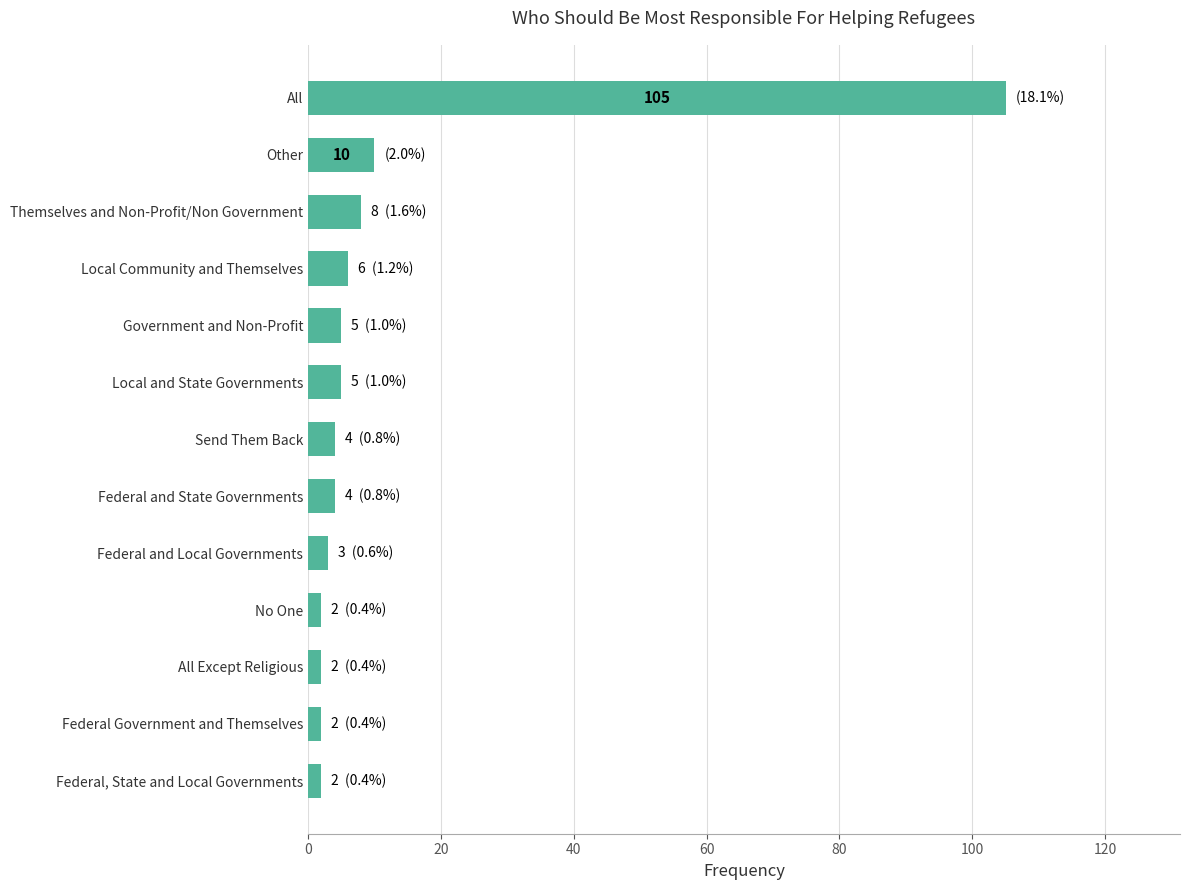

Is it true that the value at Send Them Back is 4?

True